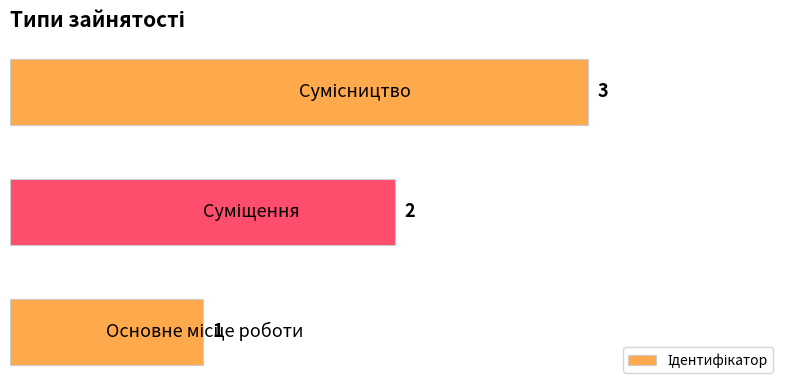

What is the difference between the maximum and second lowest values?

1